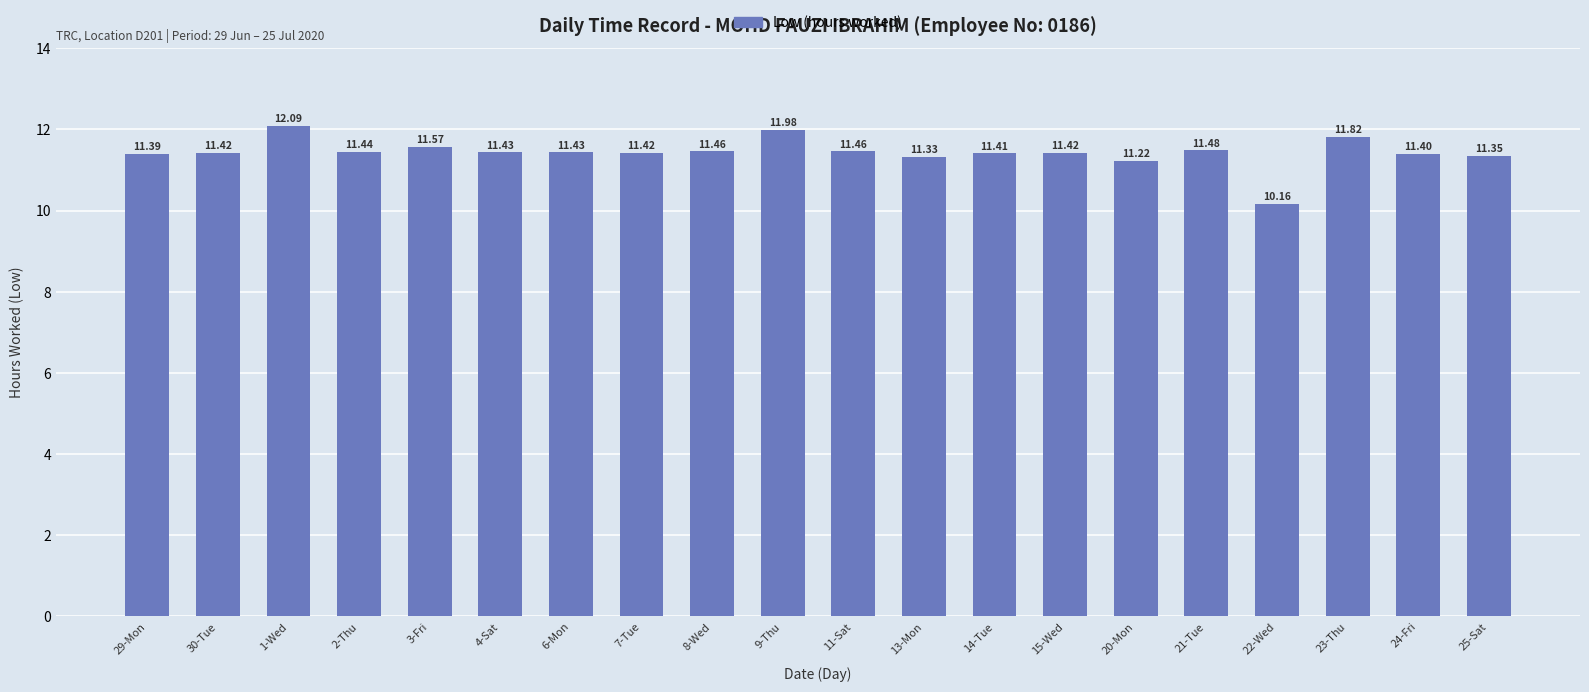

What is the sum of the values at 8-Wed and 20-Mon?

22.7